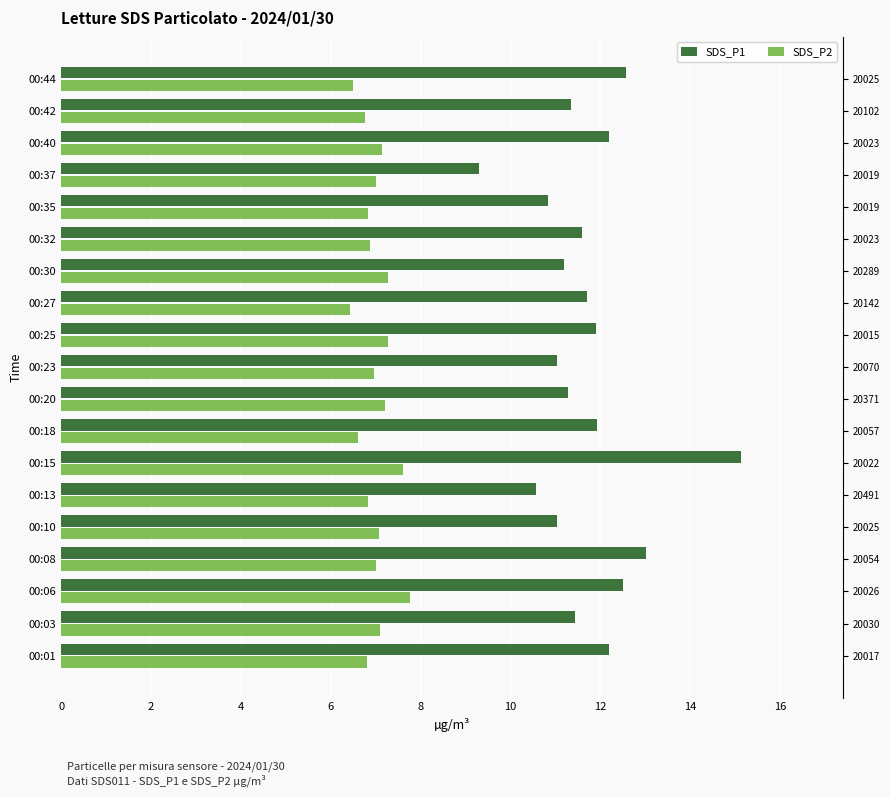

What is the sum of all SDS_P2 values?

133.0